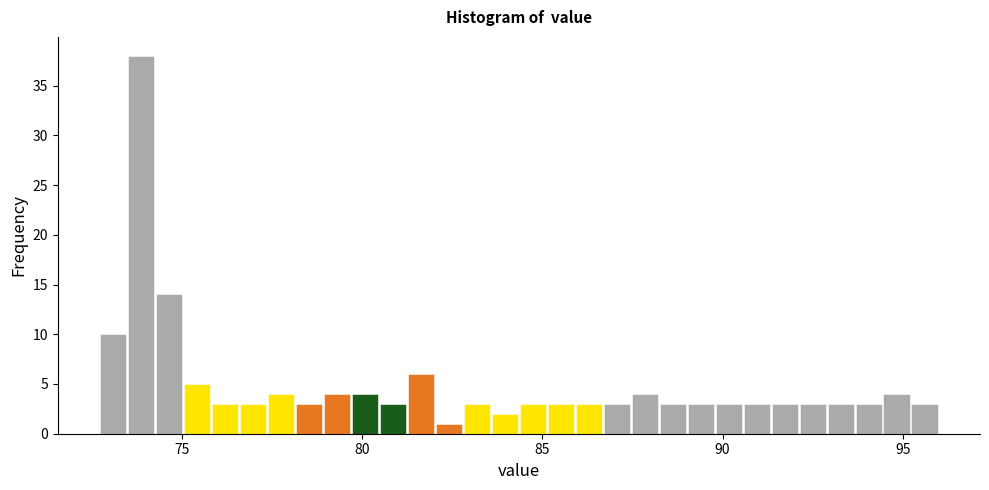

Around what value on the x-axis is the tallest bar? Give the approximate position of its centre, as read against the axis.

74.0